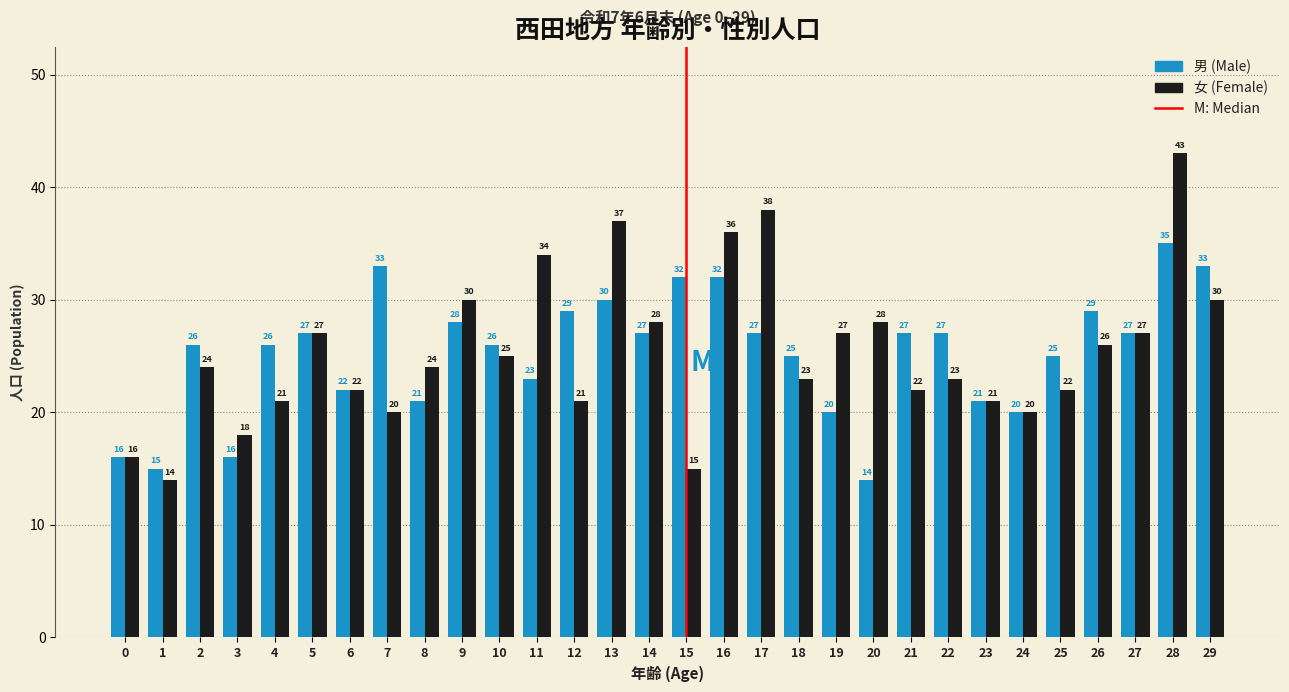

Reading left to right, transcribe all the data shown in this chart.

男 (Male): 0=16	1=15	2=26	3=16	4=26	5=27	6=22	7=33	8=21	9=28	10=26	11=23	12=29	13=30	14=27	15=32	16=32	17=27	18=25	19=20	20=14	21=27	22=27	23=21	24=20	25=25	26=29	27=27	28=35	29=33
女 (Female): 0=16	1=14	2=24	3=18	4=21	5=27	6=22	7=20	8=24	9=30	10=25	11=34	12=21	13=37	14=28	15=15	16=36	17=38	18=23	19=27	20=28	21=22	22=23	23=21	24=20	25=22	26=26	27=27	28=43	29=30